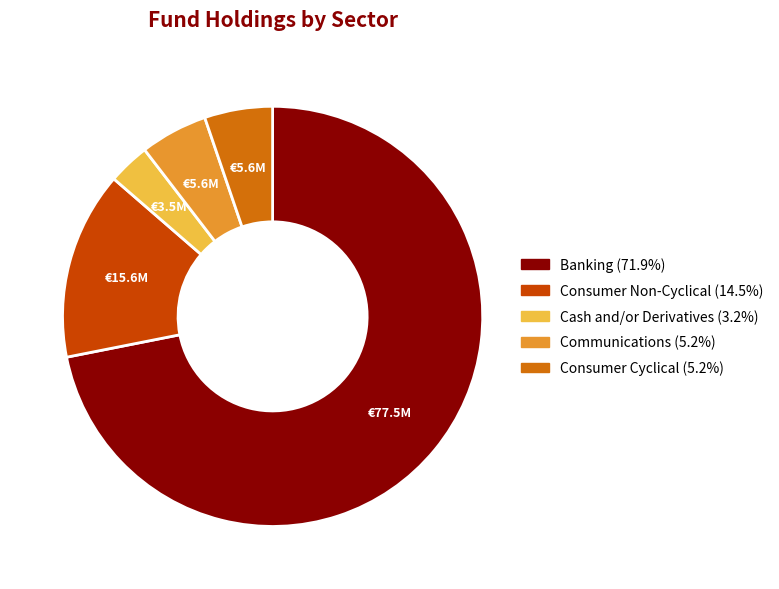

Is the sum of Cash and/or Derivatives and Consumer Non-Cyclical greater than half?

No